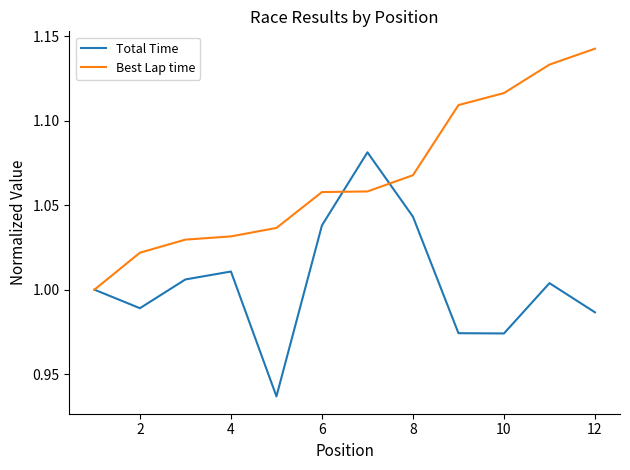

Which series has the largest total across all categories?

Best Lap time